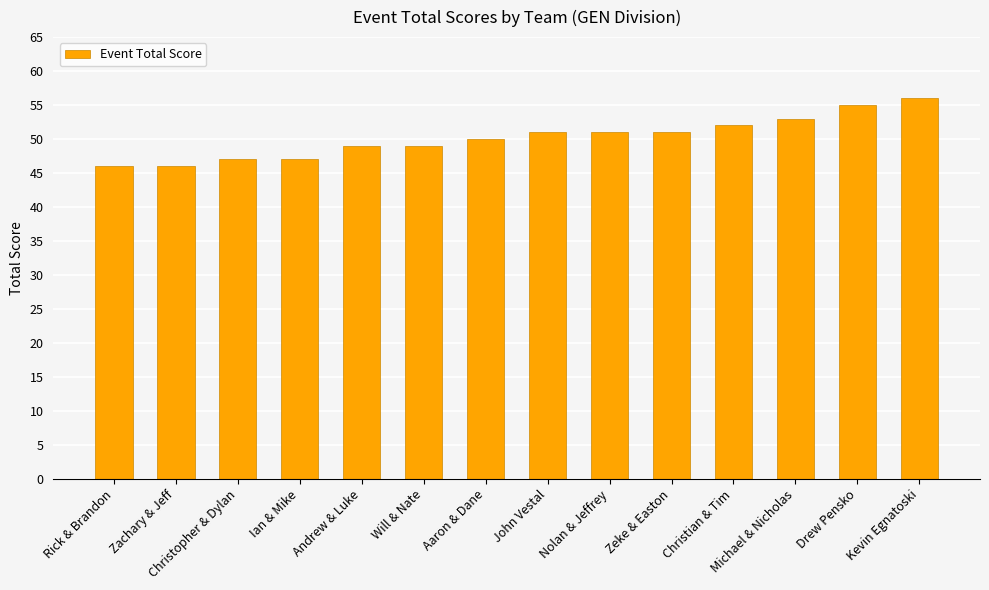

How many bars are there in total?

14